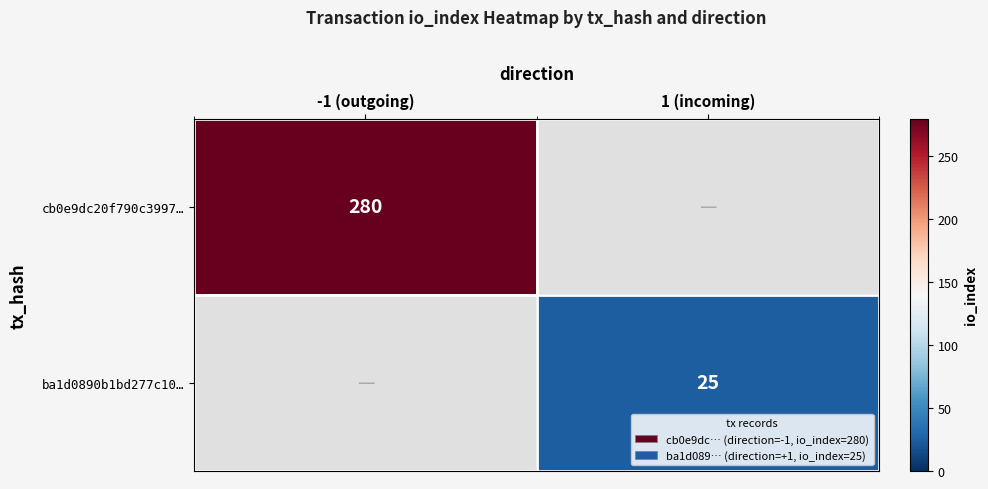

True or false: cb0e9dc20f790c3997… has a value of 280 at -1 (outgoing).

True